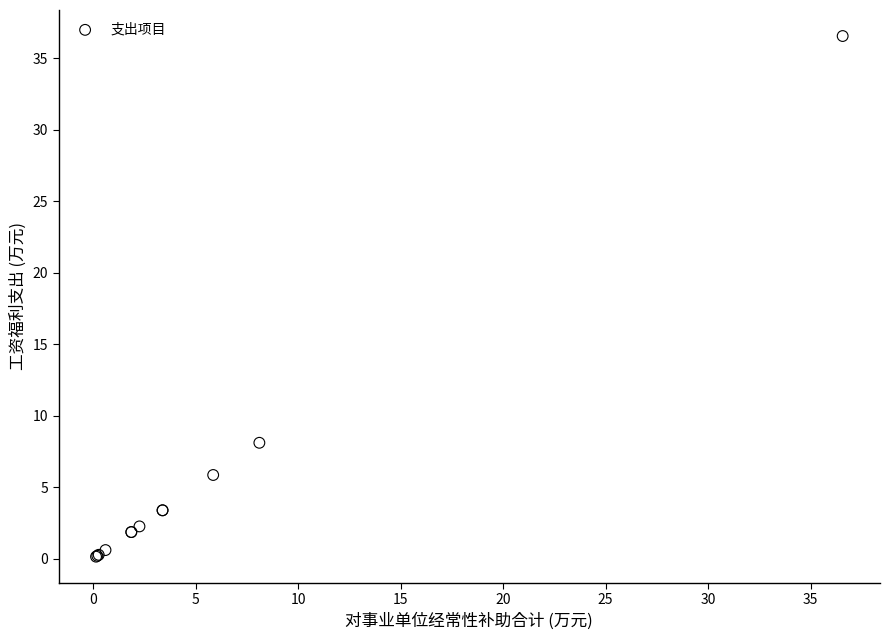

What Y value in the scatter plot is closest to 18?

8.1